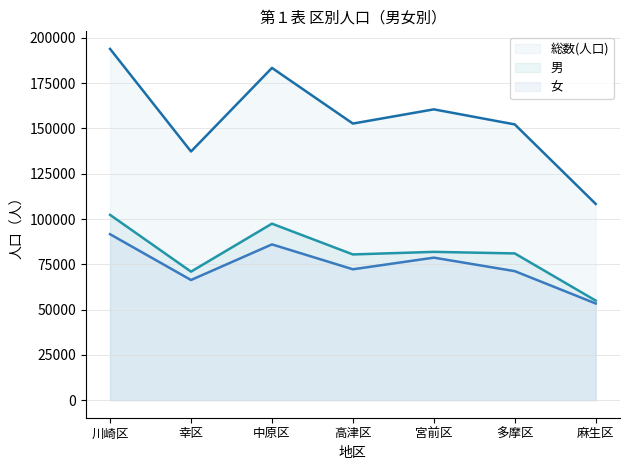

What are all the series names shown in the legend?

総数(人口), 男, 女